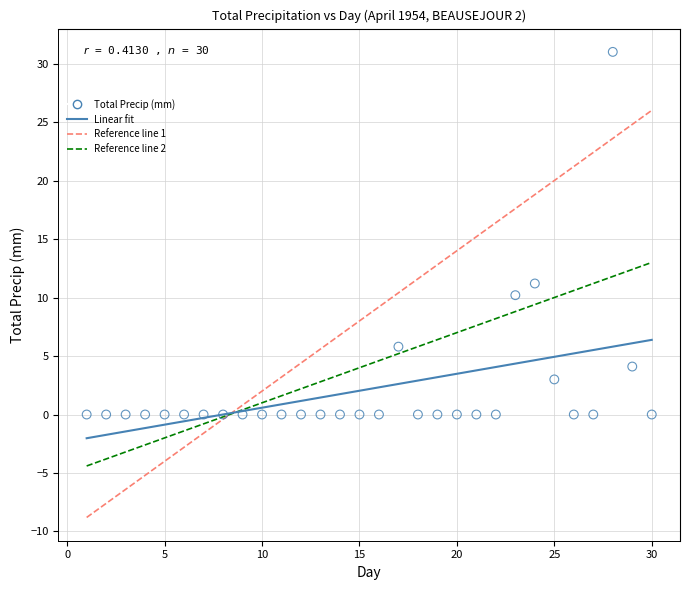

What is the range of Y values (max minus min)?

31.0